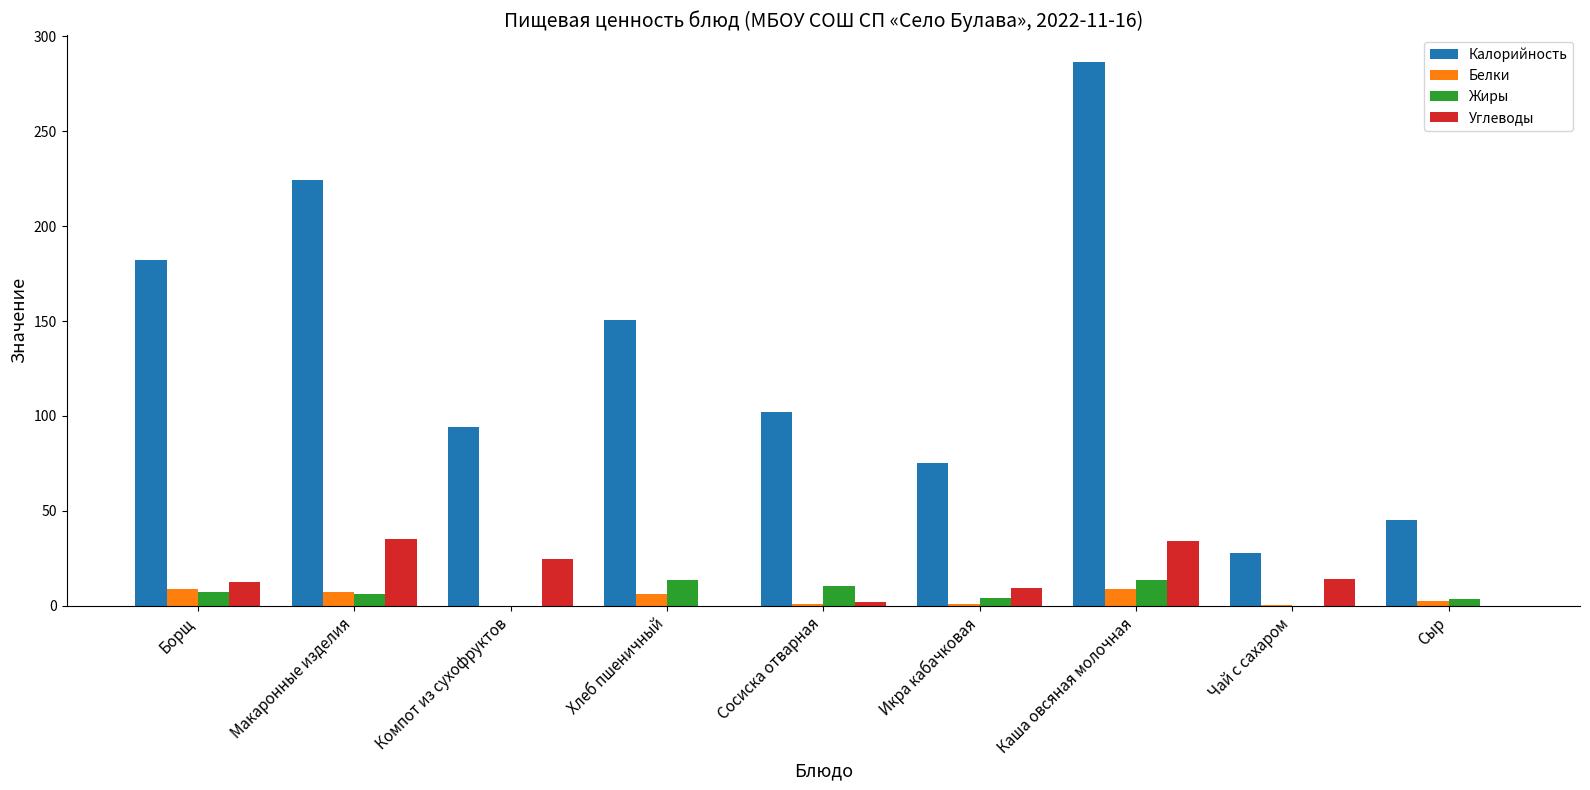

What value does the Калорийность series have at Сыр?

45.3